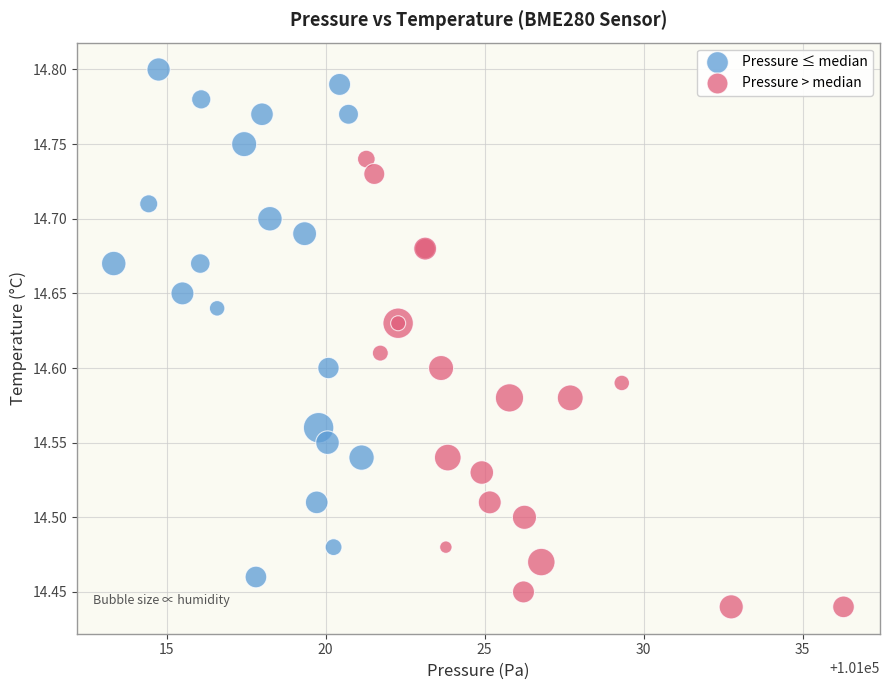

Which series reaches the maximum Y coordinate?

Pressure ≤ median